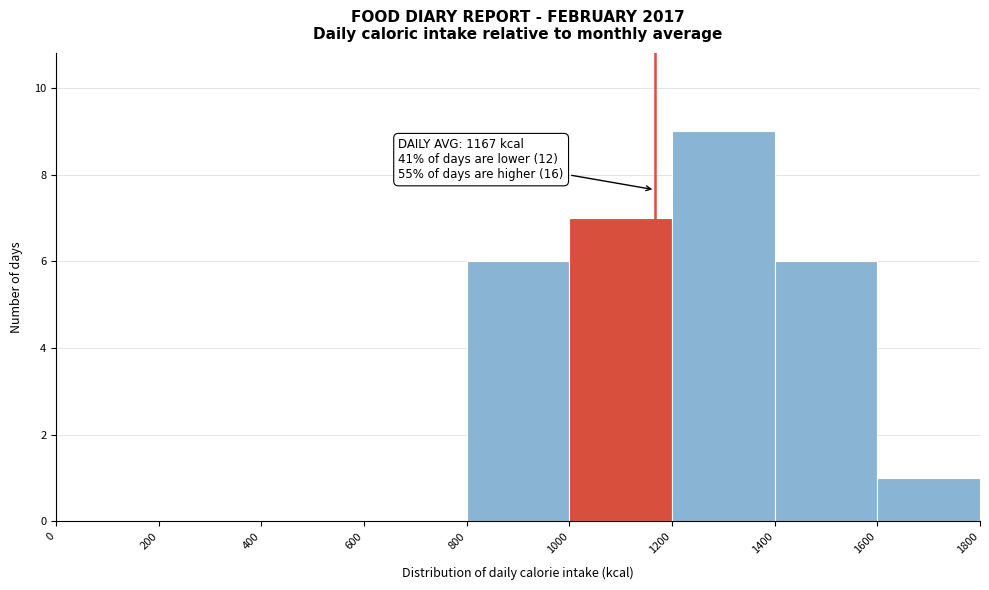

Over which range of the x-axis is the bar tallest?

1200 to 1400